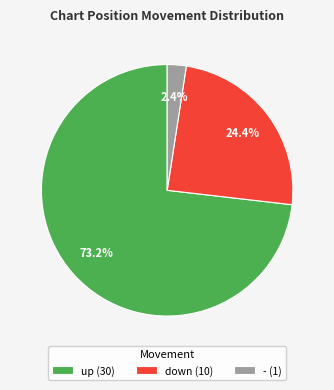

Which category has the smallest portion of the pie?

-